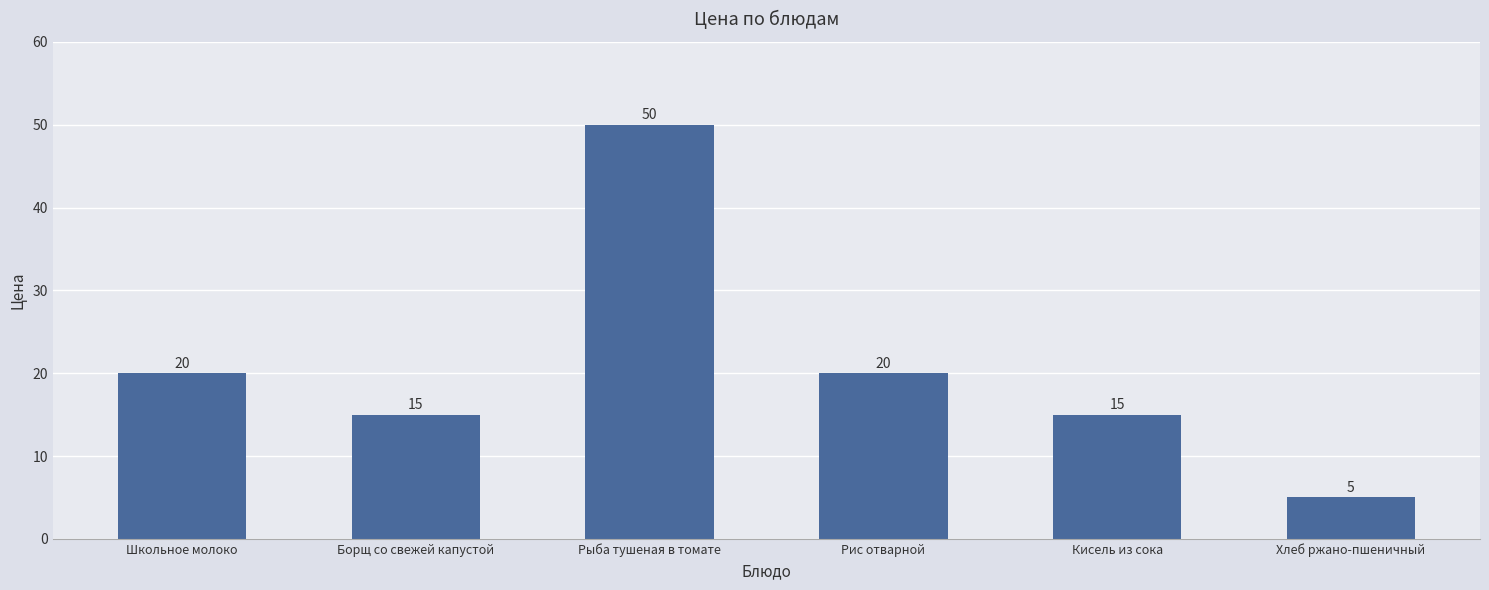

What is the label of the 2nd bar from the left?

Борщ со свежей капустой